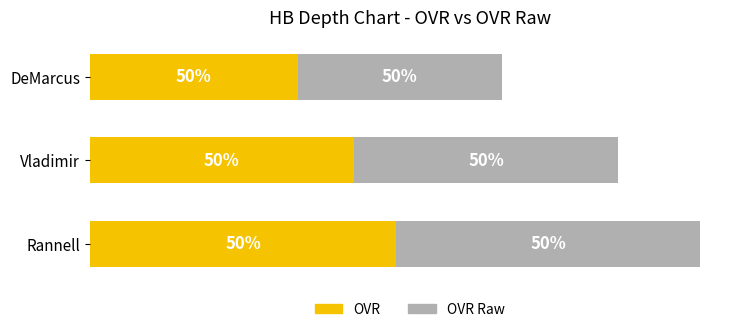

What are all the series names shown in the legend?

OVR, OVR Raw